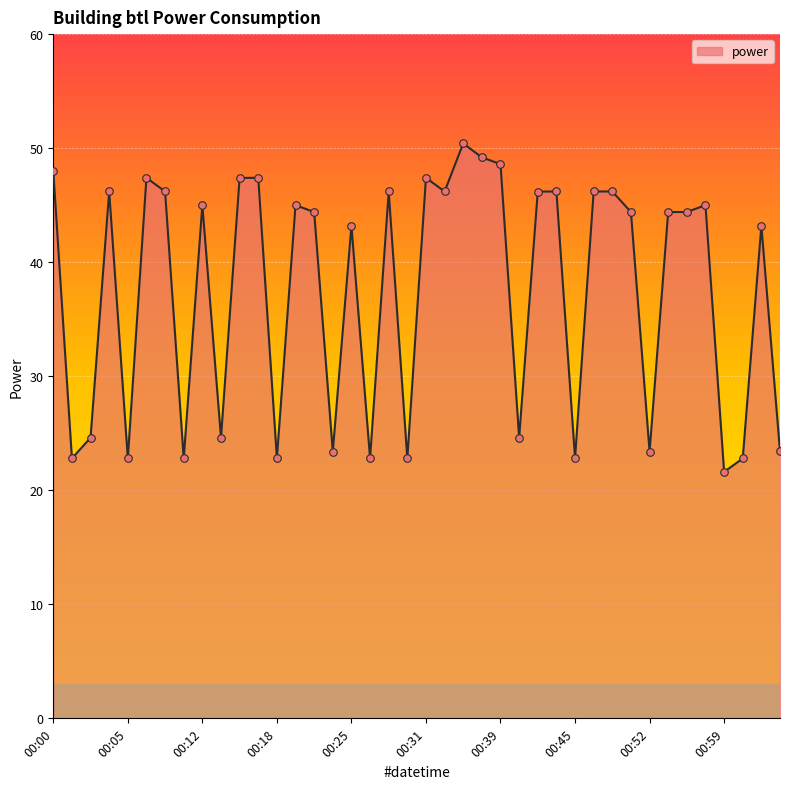

What is the difference between the maximum and minimum values?

28.8